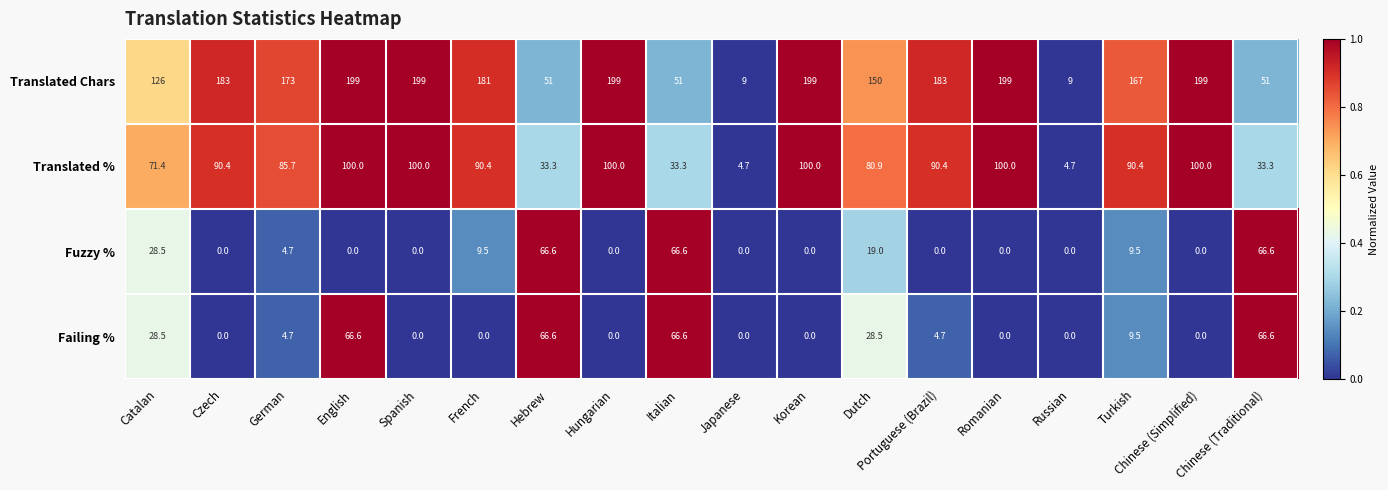

What is the greatest value displayed?

199.0